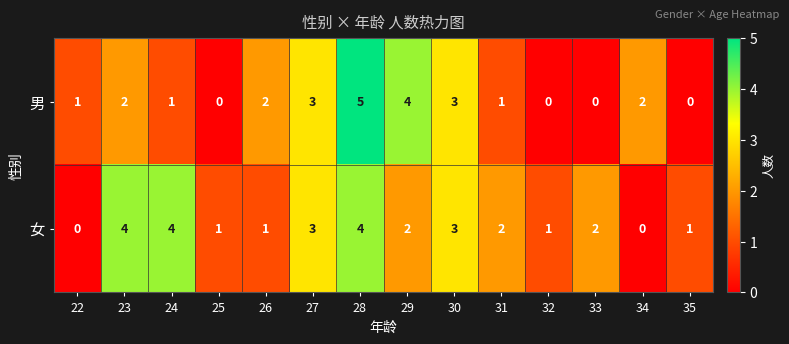

What is the sum of the 女 values at 25 and 28?

5